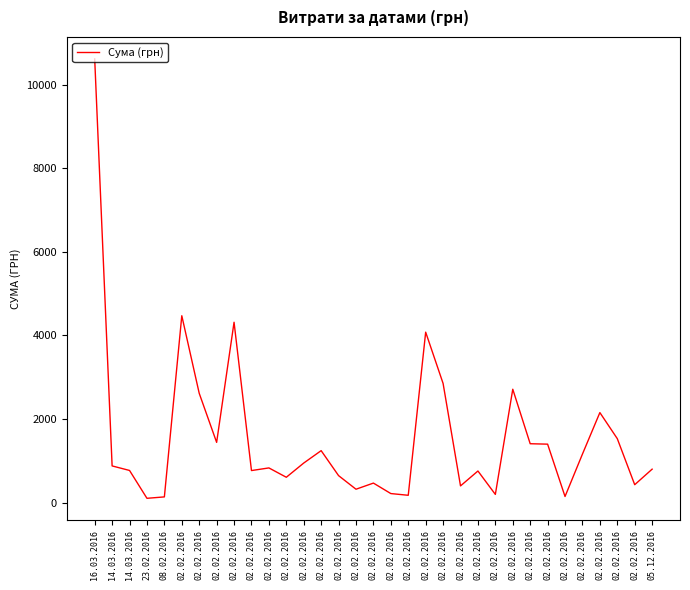

Does the chart have visible grid lines?

No